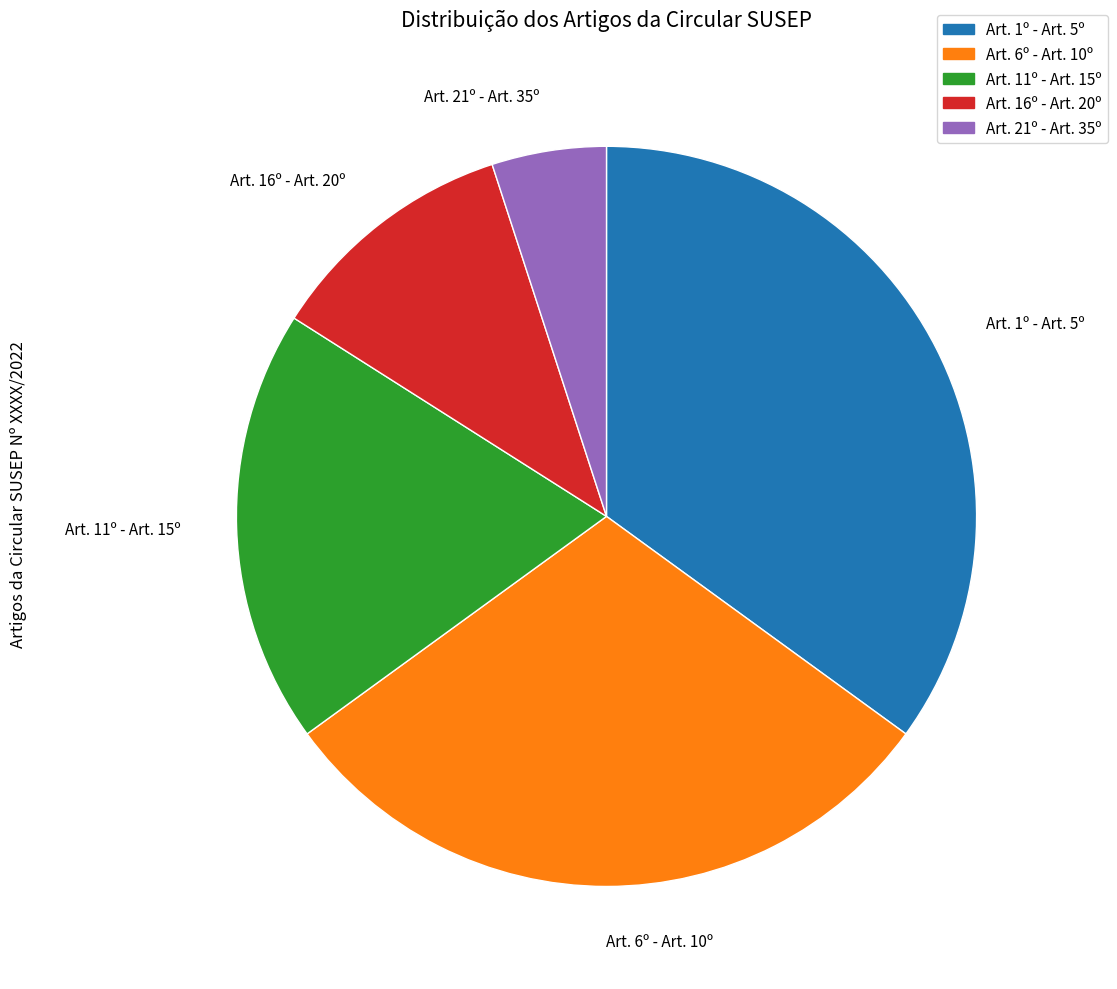

How many slices are in this pie chart?

5